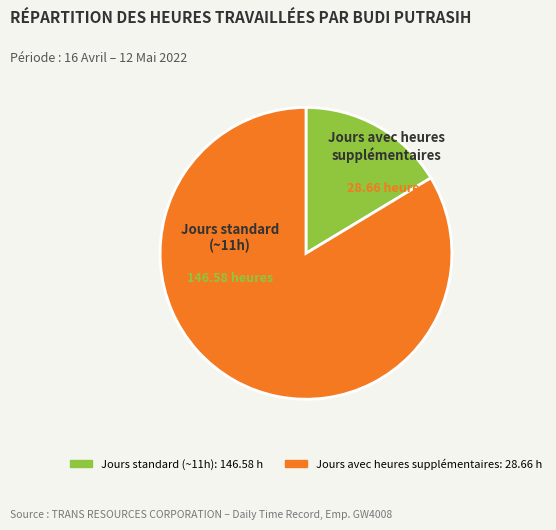

Is there a majority slice in this chart?

Yes